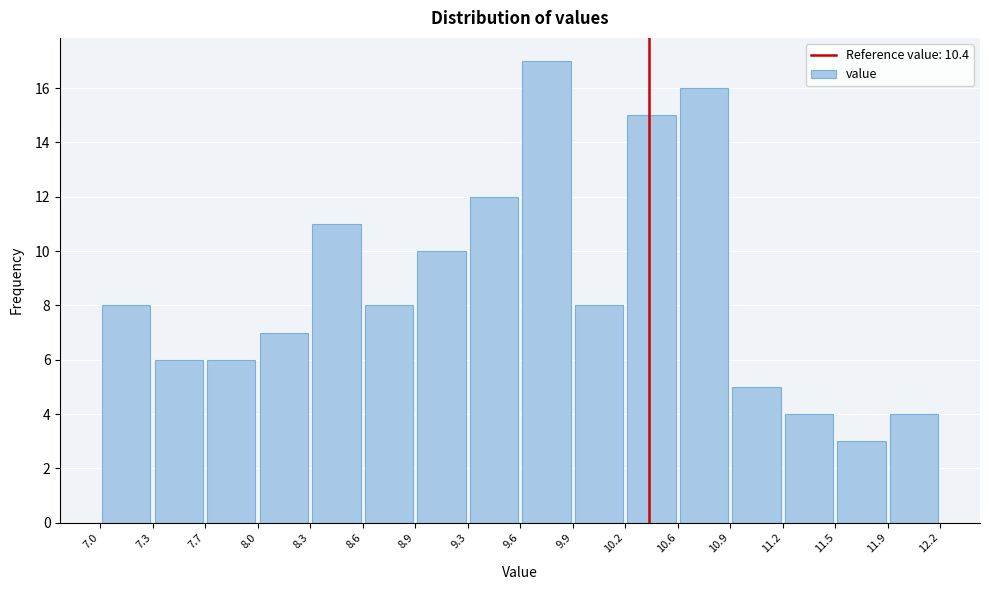

Reading left to right, transcribe this chart: for each bar, give the range it covers on the x-axis and its height. The values are not printed on the chart, so give them approximately, as read against the axis.

7.0 to 7.3: 8
7.3 to 7.7: 6
7.7 to 8.0: 6
8.0 to 8.3: 7
8.3 to 8.6: 11
8.6 to 8.9: 8
8.9 to 9.3: 10
9.3 to 9.6: 12
9.6 to 9.9: 17
9.9 to 10.2: 8
10.2 to 10.6: 15
10.6 to 10.9: 16
10.9 to 11.2: 5
11.2 to 11.5: 4
11.5 to 11.9: 3
11.9 to 12.2: 4